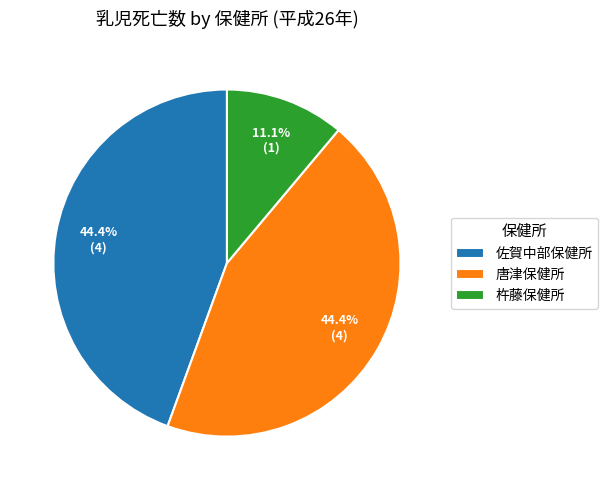

Count the number of slices in the pie.

3